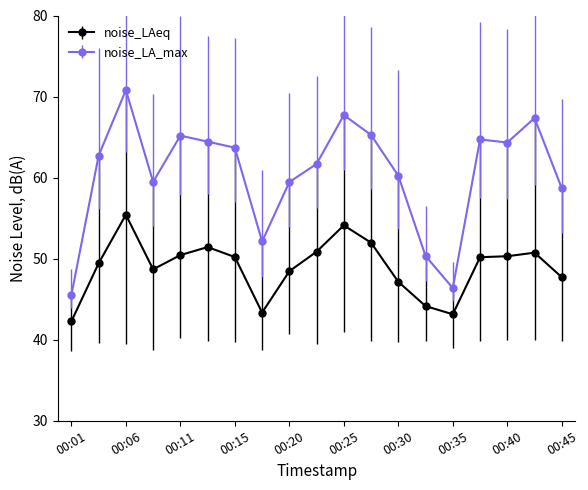

What is the sum of all noise_LAeq values?

930.0